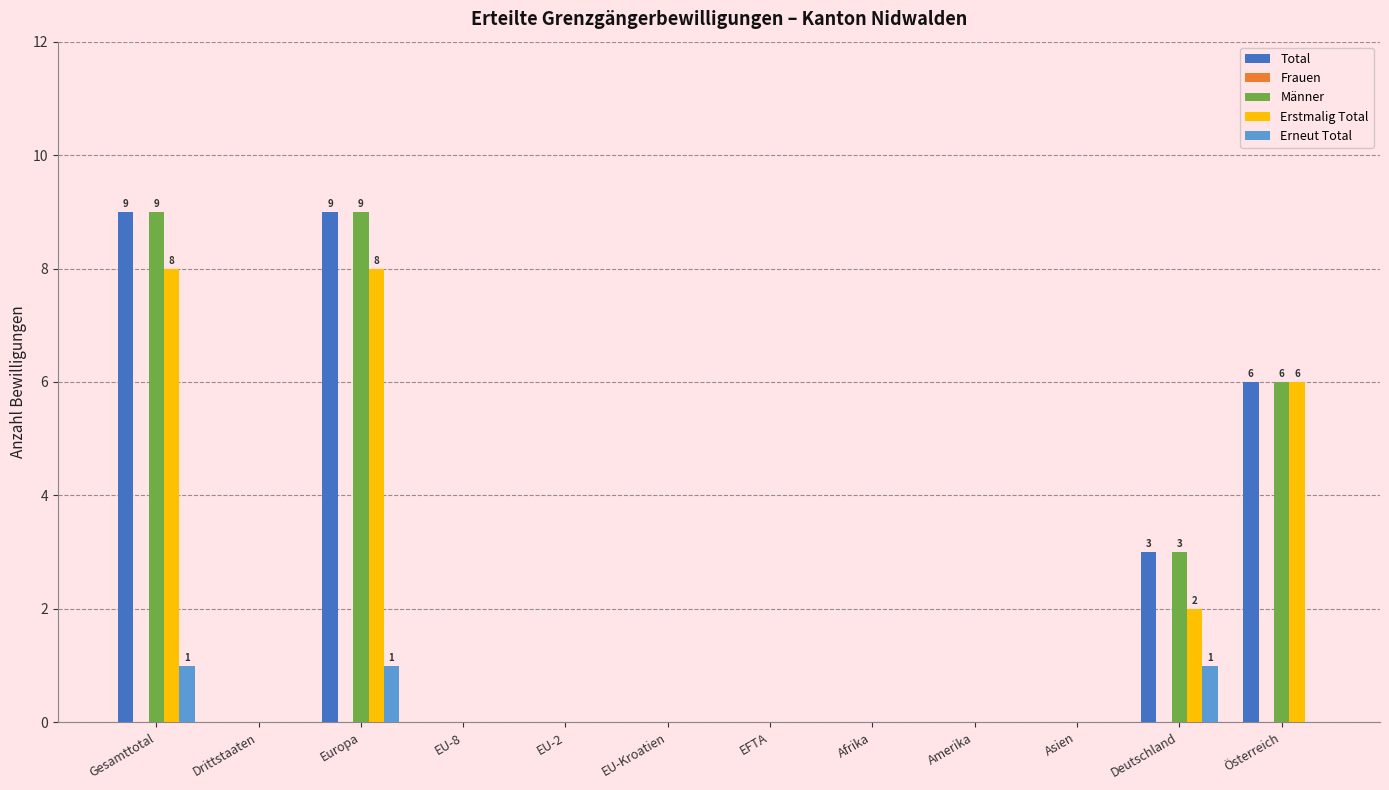

The Erstmalig Total series shows 0 at Drittstaaten. True or false?

True